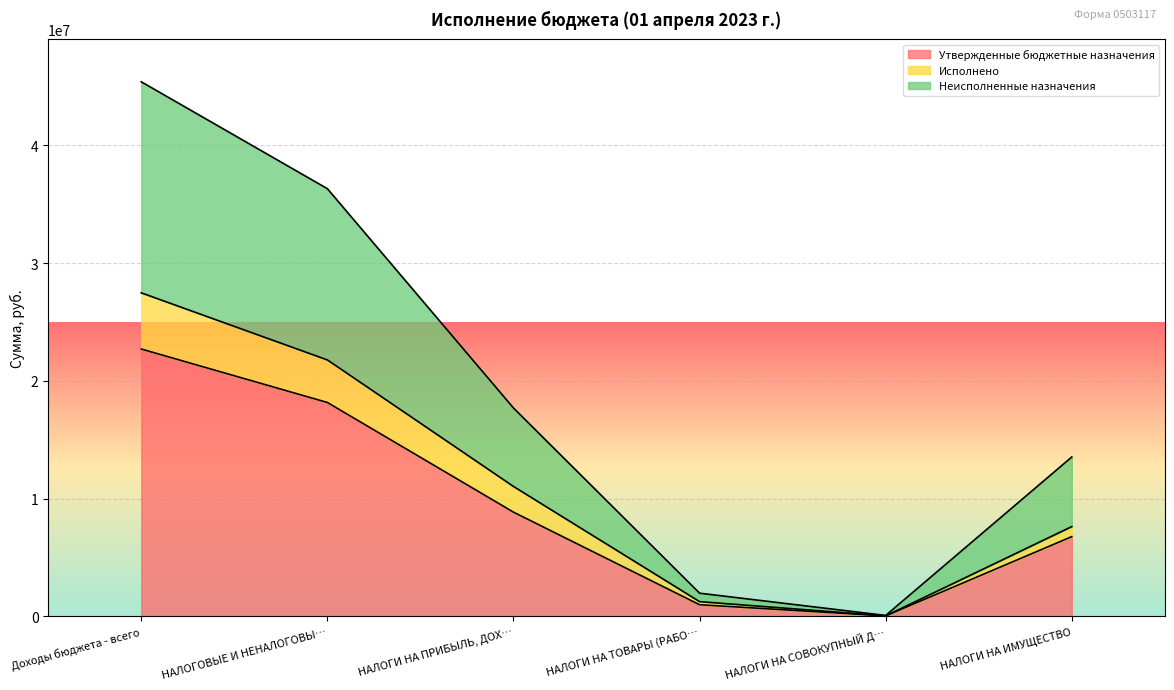

True or false: Неисполненные назначения and Утвержденные бюджетные назначения cross at least once.

False